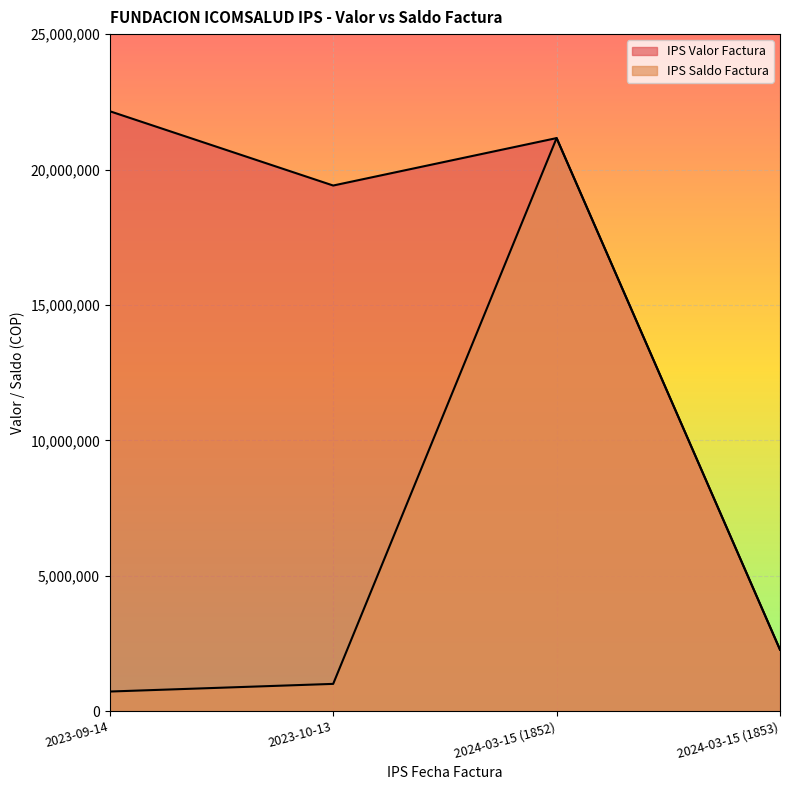

Between 2023-10-13 and 2024-03-15 (1852), which series saw the biggest shift?

IPS Saldo Factura